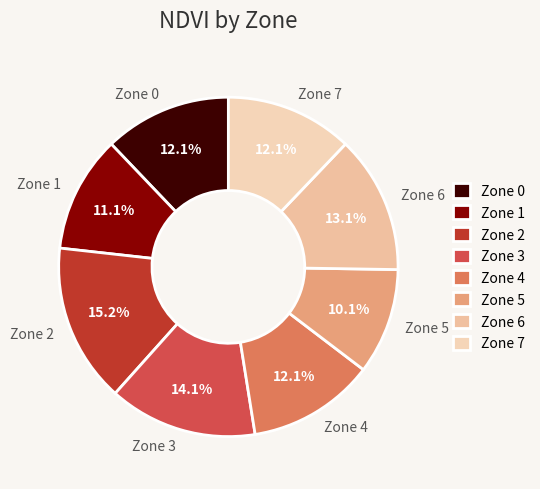

To the nearest percent, what is the difference between the Zone 2 and Zone 6 slice percentages?

2%